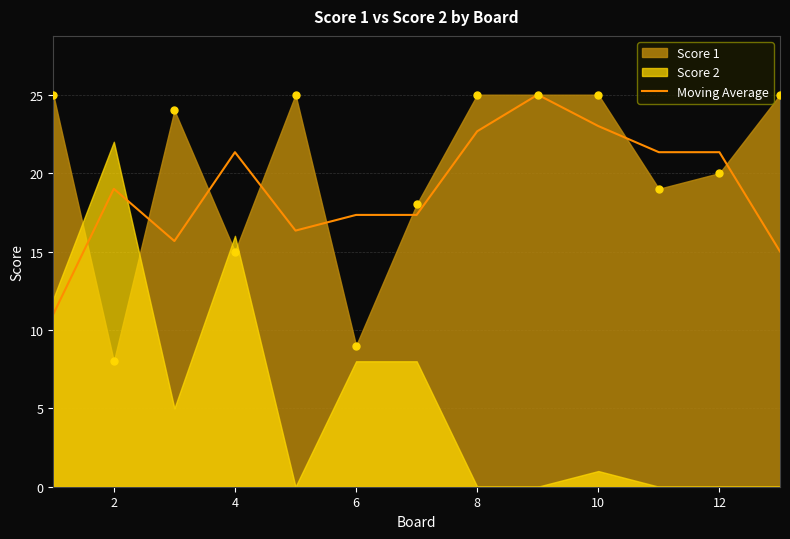

The Moving Average series shows 31.1 at 12. True or false?

False